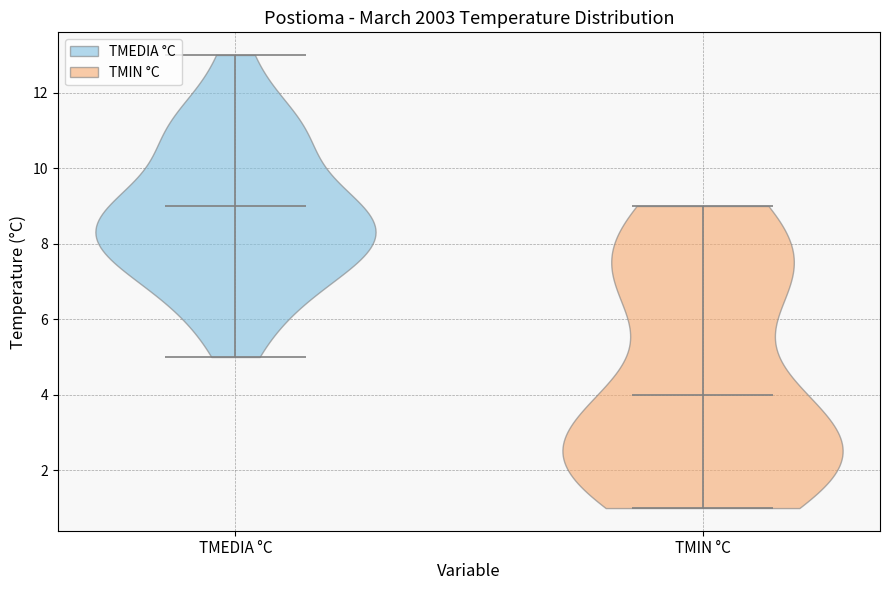

Reading left to right, read every violin against the y-axis: where its median line is, and the lowest and highest points it reaches. The values are not printed on the chart, so give them approximately, as read against the axis.

TMEDIA °C: median line 9, lowest point 5, highest point 13
TMIN °C: median line 4, lowest point 1, highest point 9